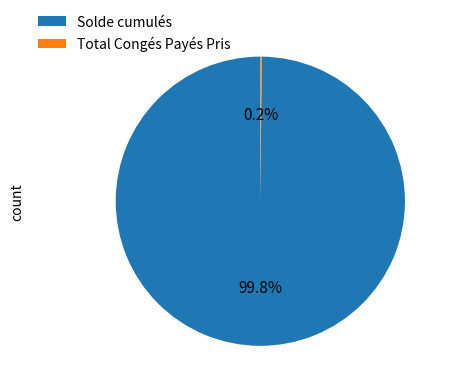

Which category has the biggest portion of the pie?

Solde cumulés